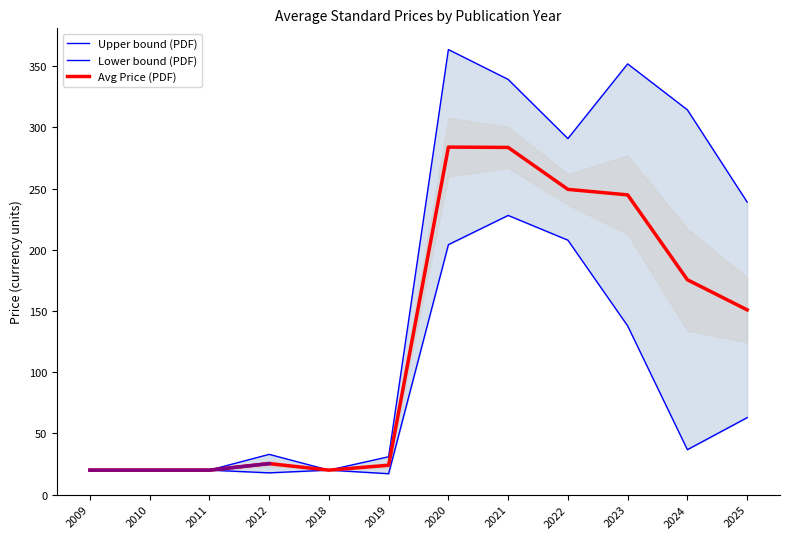

What is the minimum value for Upper bound (PDF)?

20.0